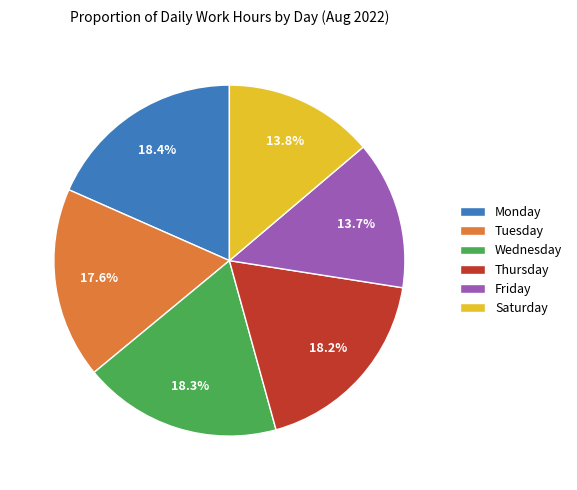

Approximately how many times larger is the value at Tuesday compared to Wednesday?

1.0